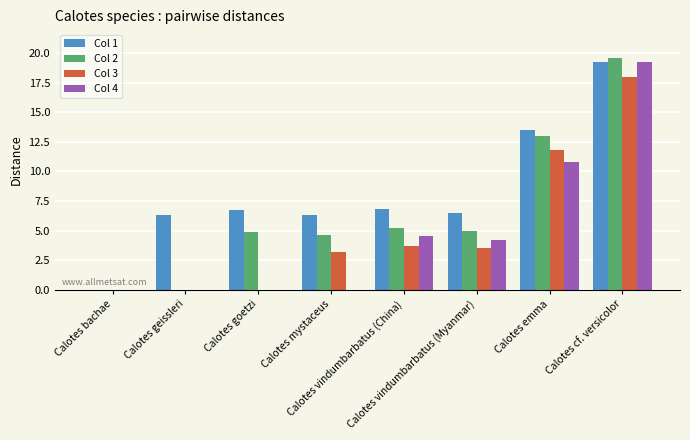

Reading left to right, list all the values displayed in this chart.

Col 1: 0.0	6.3	6.7	6.3	6.8	6.5	13.5	19.2
Col 2: 0.0	0.0	4.9	4.6	5.2	5.0	13.0	19.6
Col 3: 0.0	0.0	0.0	3.2	3.7	3.5	11.8	18.0
Col 4: 0.0	0.0	0.0	0.0	4.5	4.2	10.8	19.2